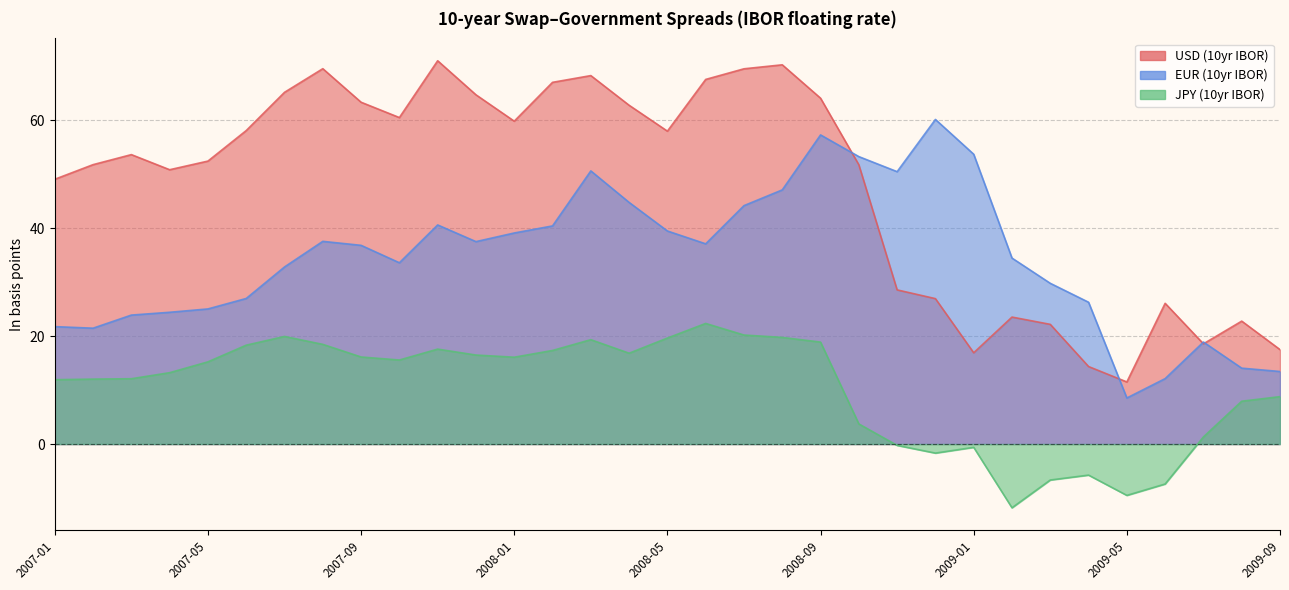

What is the label of the 3rd point from the right?

2009-07